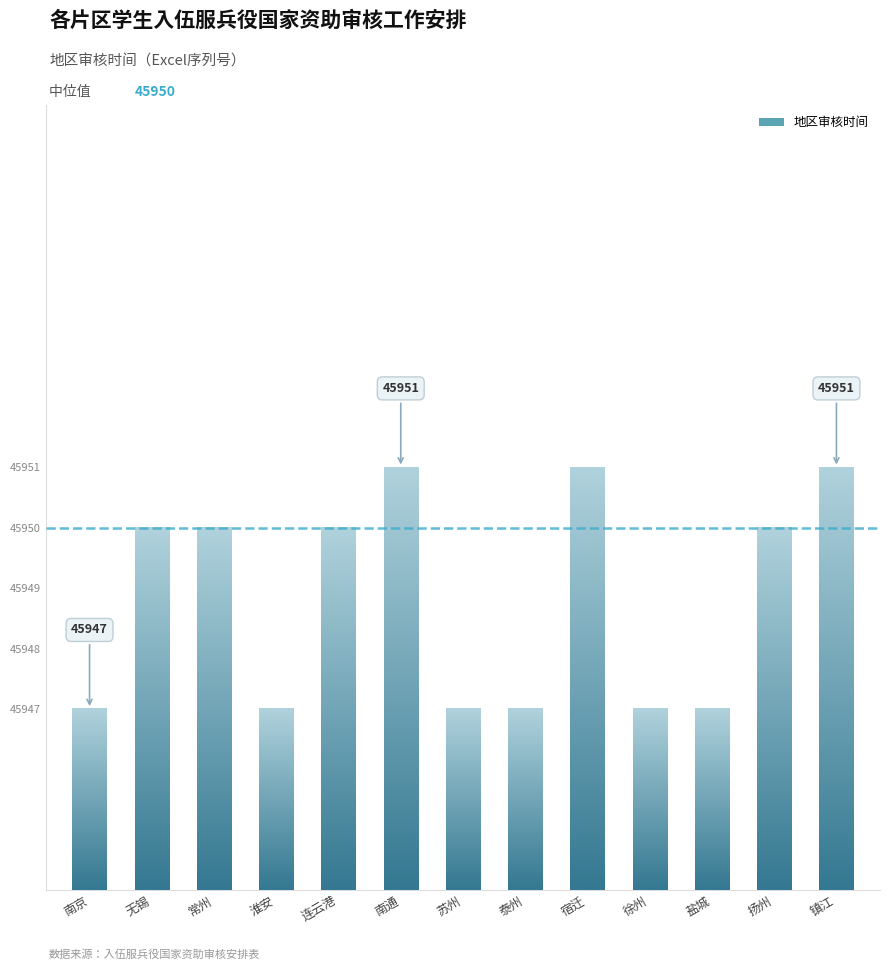

Rank the categories by value from highest to lowest.

南通, 宿迁, 镇江, 无锡, 常州, 连云港, 扬州, 南京, 淮安, 苏州, 泰州, 徐州, 盐城